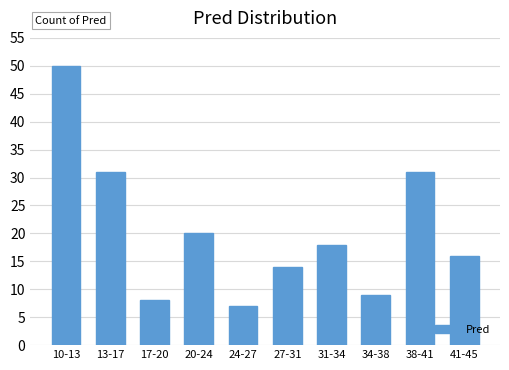

Reading left to right, transcribe all the data shown in this chart.

50	31	8	20	7	14	18	9	31	16